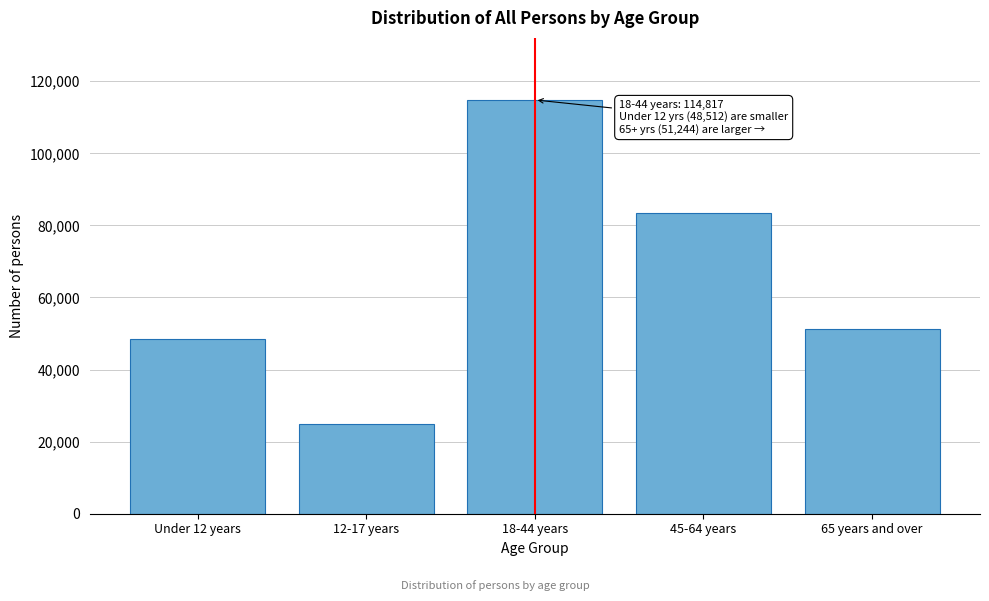

Reading left to right, transcribe all the data shown in this chart.

Under 12 years=48512	12-17 years=24940	18-44 years=114817	45-64 years=83391	65 years and over=51244